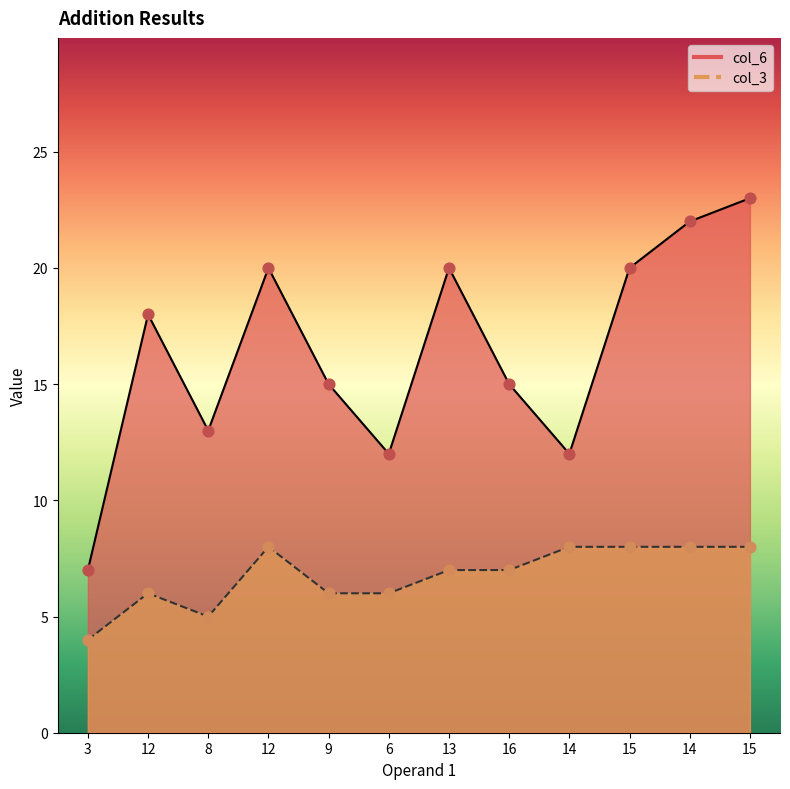

What is the total value across all series at 12?

24